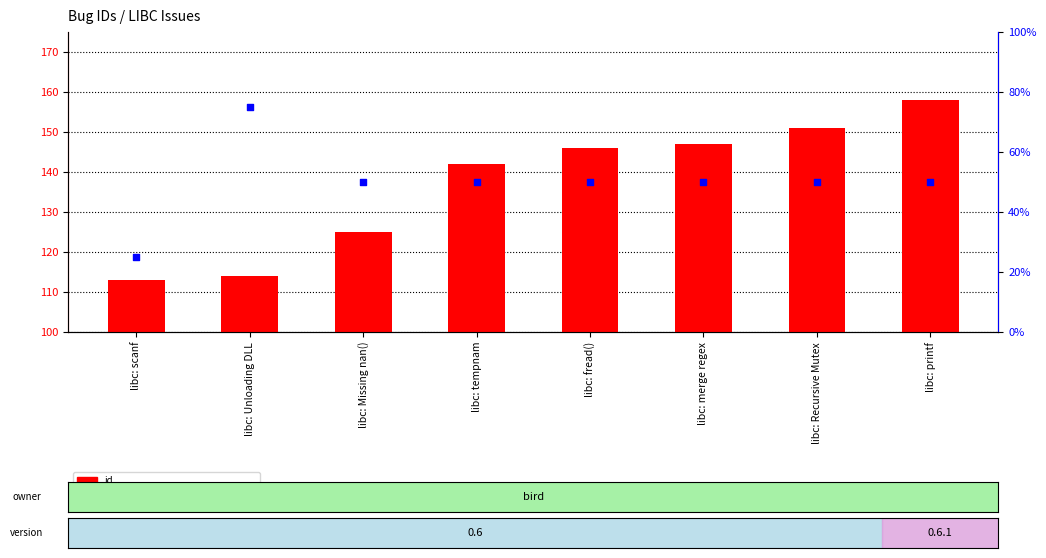

Which series has the largest Y range (max minus min)?

percentile rank within the sample